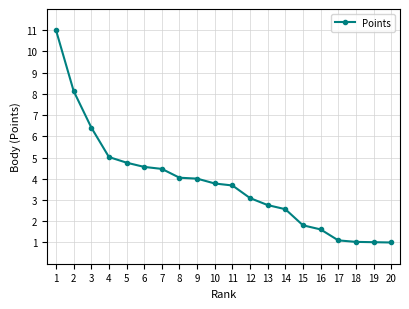

What is the change in value from 4 to 7?

-0.6